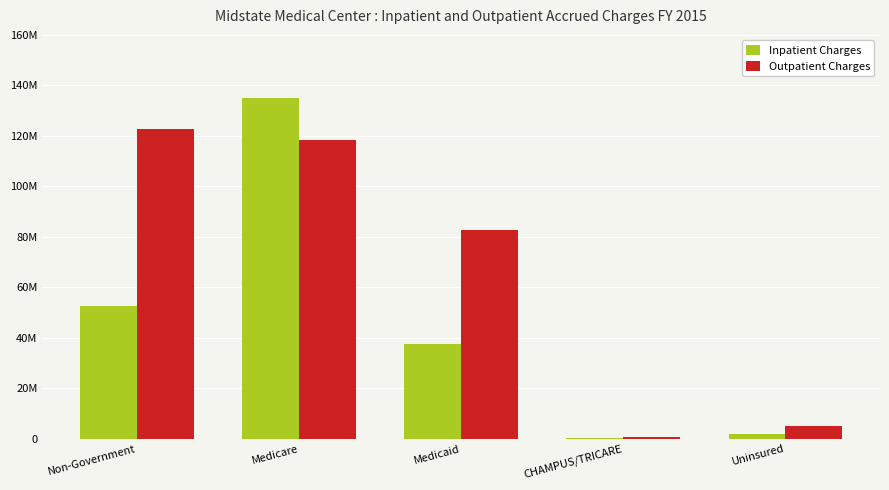

What are all the series names shown in the legend?

Inpatient Charges, Outpatient Charges